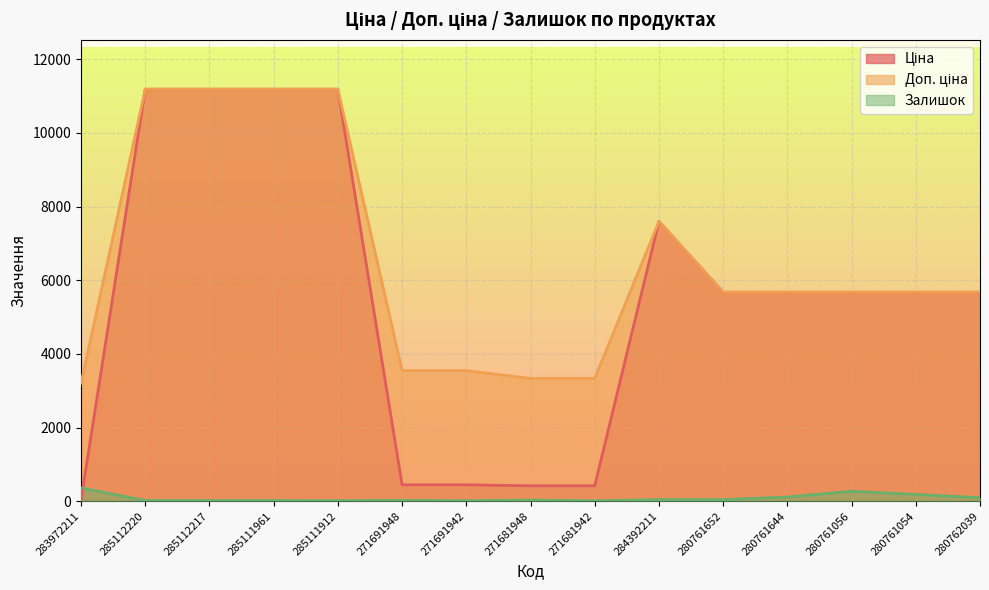

How many values in the Ціна series exceed 5673?

10